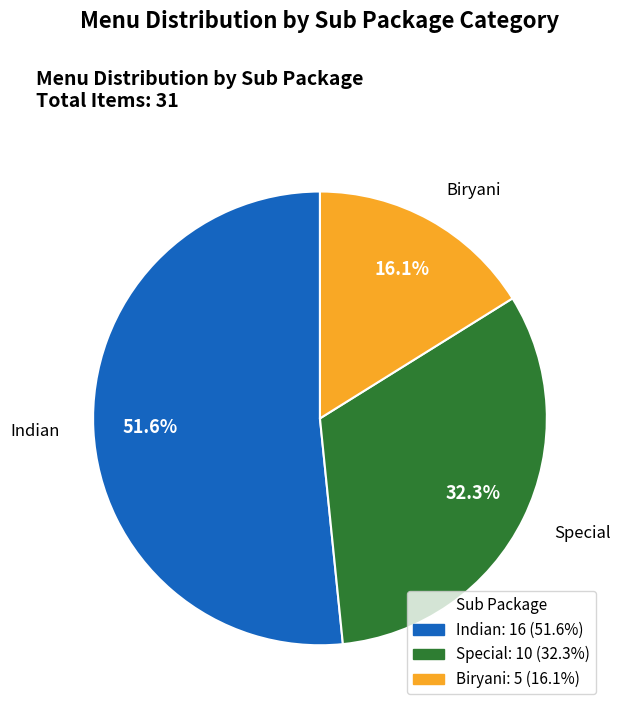

True or false: Indian accounts for 52% of the total.

True